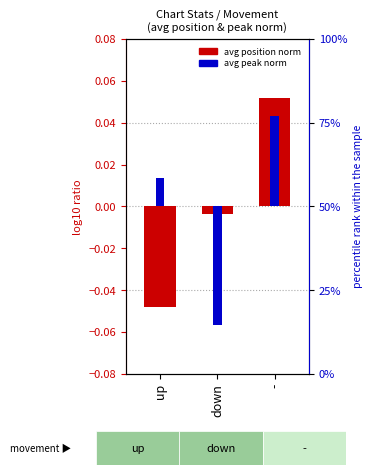

What are all the series names shown in the legend?

avg position (norm), avg peak (norm)